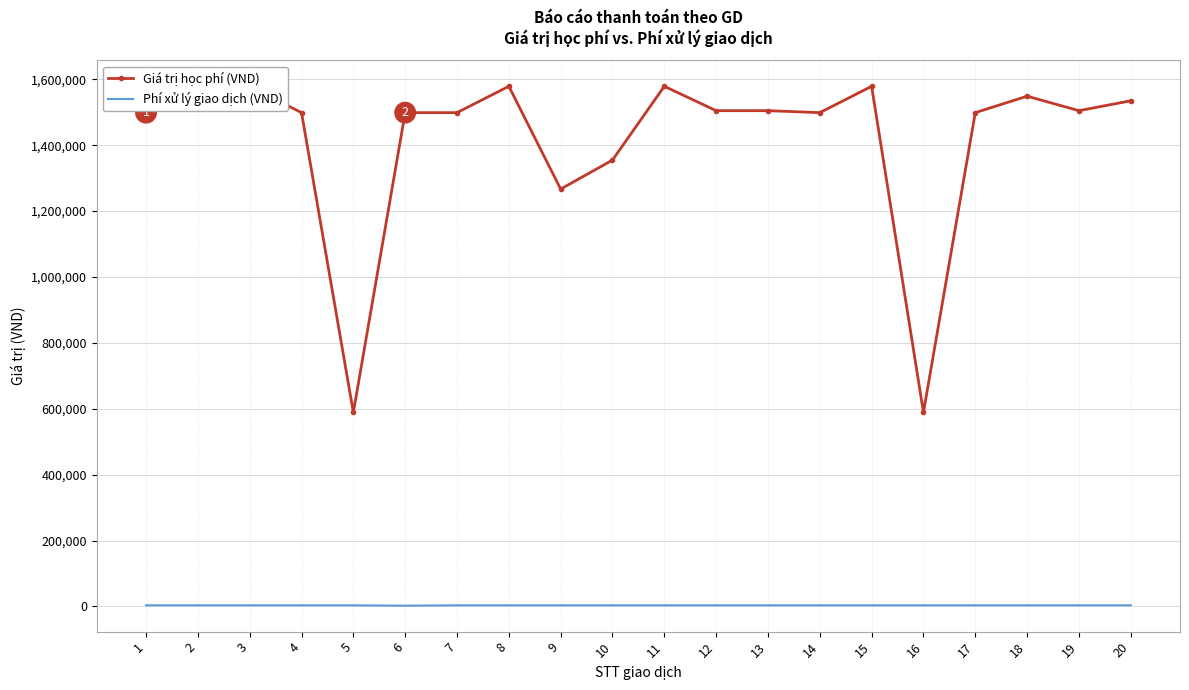

What is the spread (max minus min) of values at 16?

585700